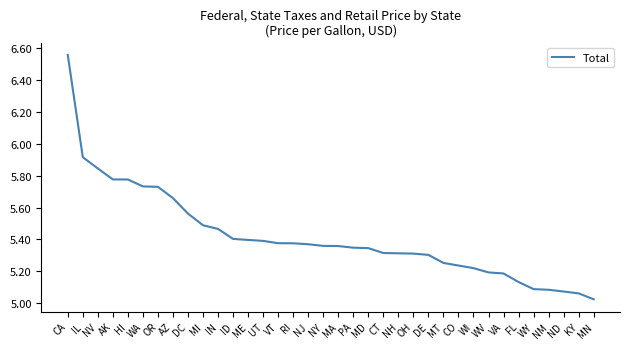

What is the difference between the maximum and minimum values?

1.5